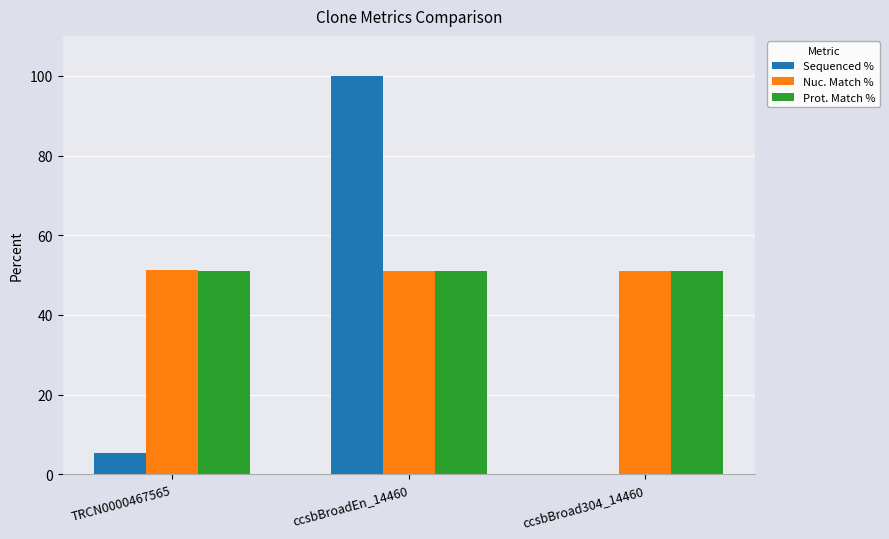

Is it true that Prot. Match % equals 51.0 at ccsbBroadEn_14460?

True